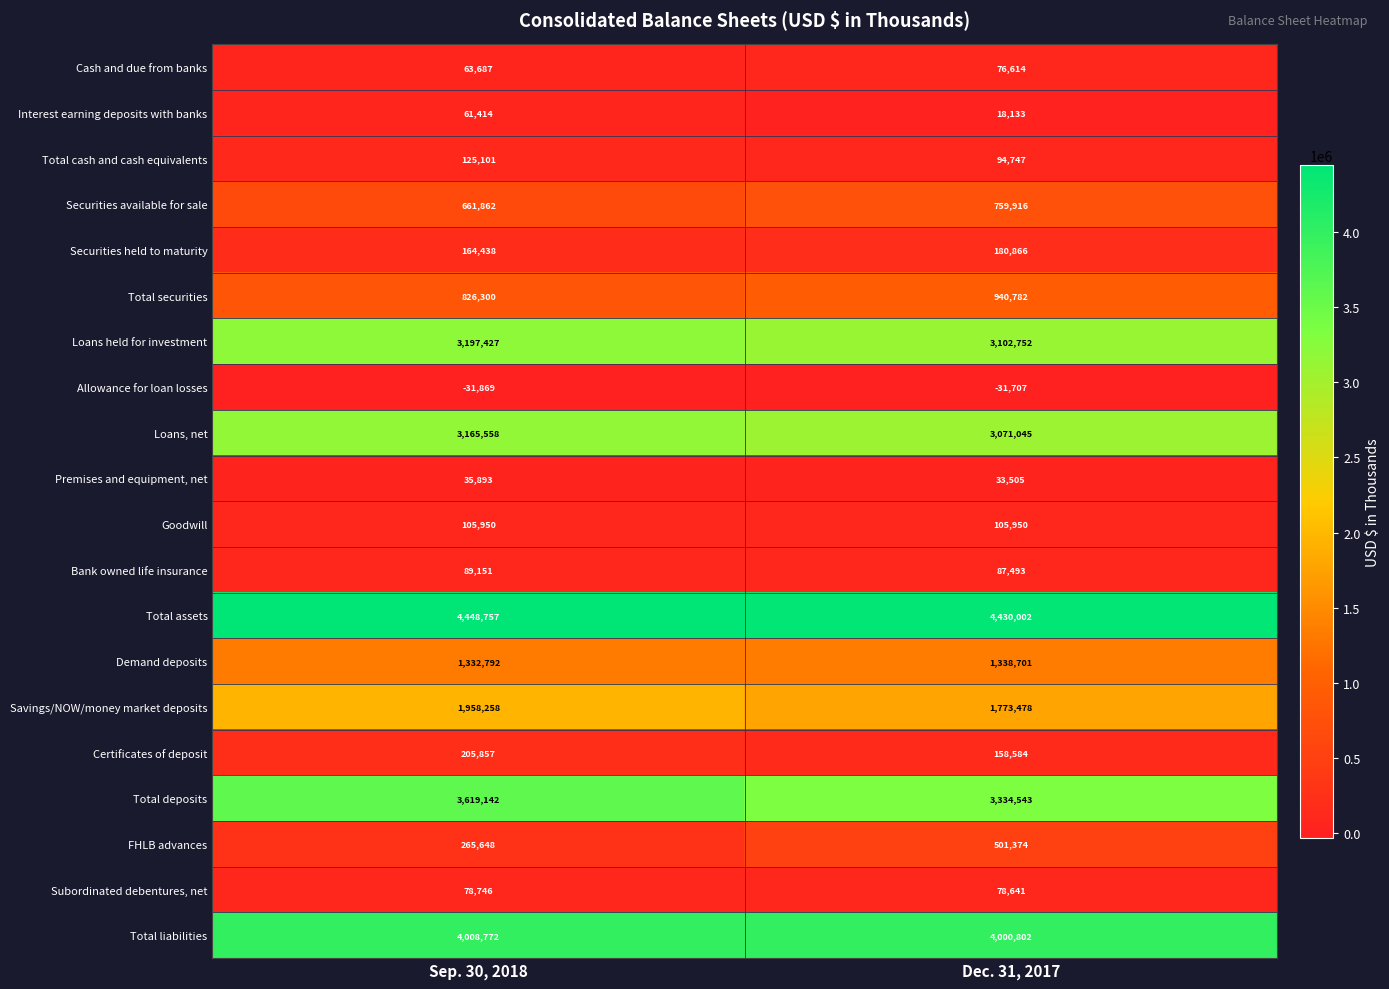

What is the spread (max minus min) of values at Sep. 30, 2018?

4480626